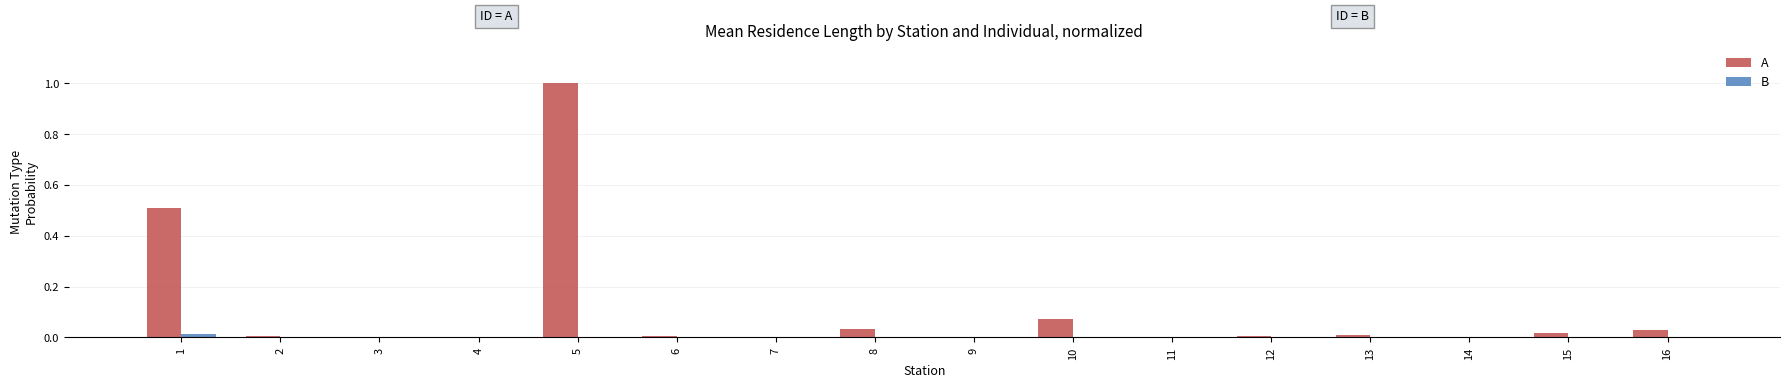

What is the maximum value for A?

1.0